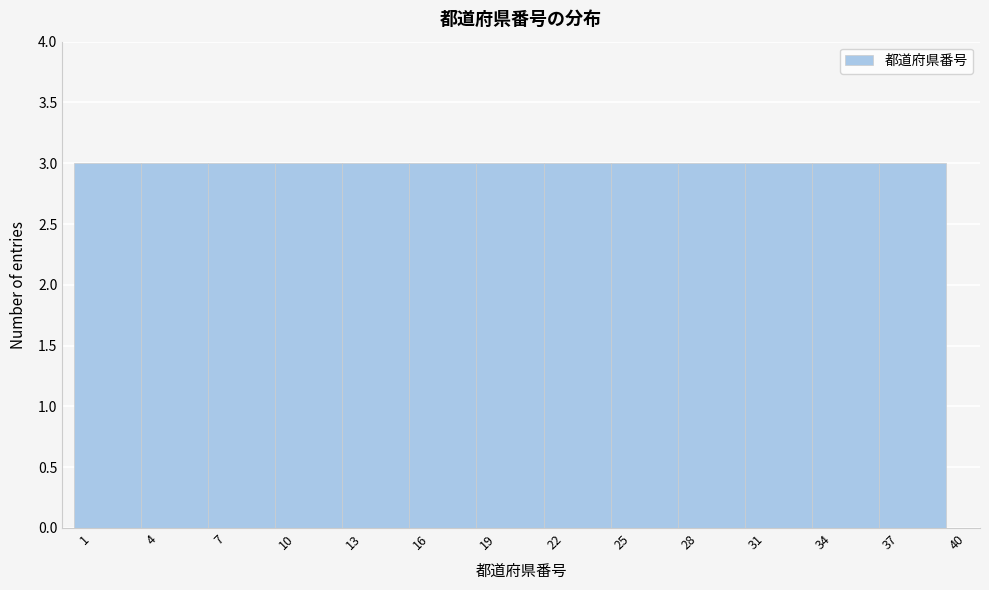

What is the height of the bar covering 24.5 to 27.5 on the x-axis? The values are not printed on the chart, so give them approximately, as read against the axis.

3